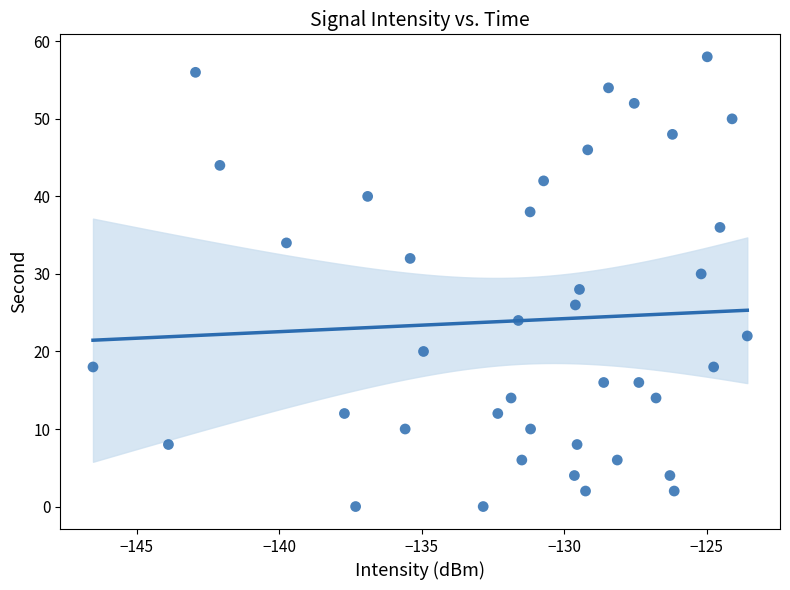

What is the range of Y values (max minus min)?

58